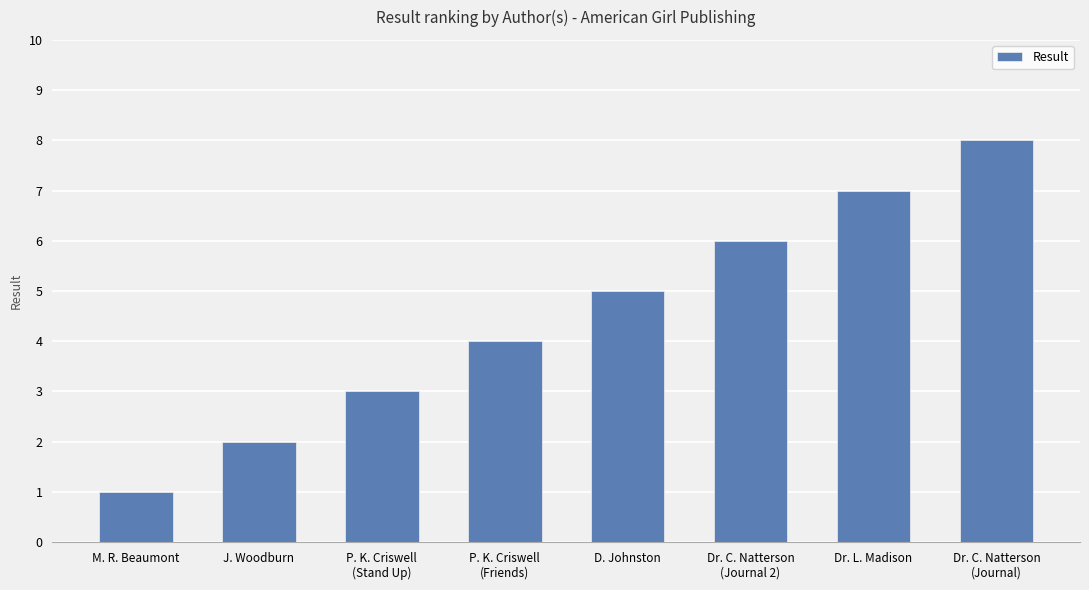

Is it true that the value at P. K. Criswell
(Friends) is 4?

True